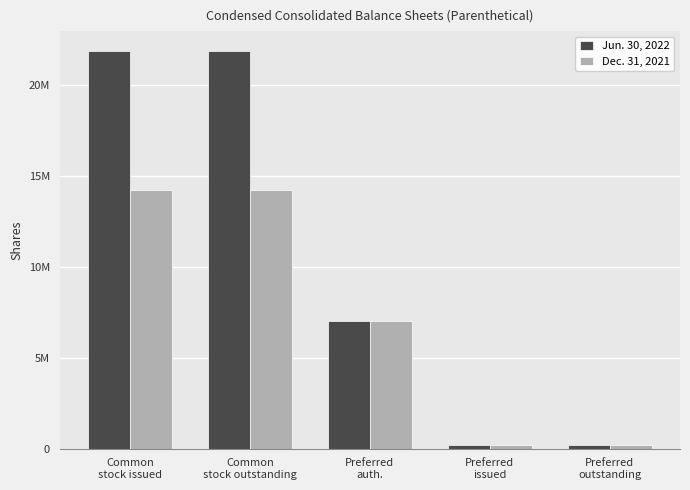

What are all the series names shown in the legend?

Jun. 30, 2022, Dec. 31, 2021